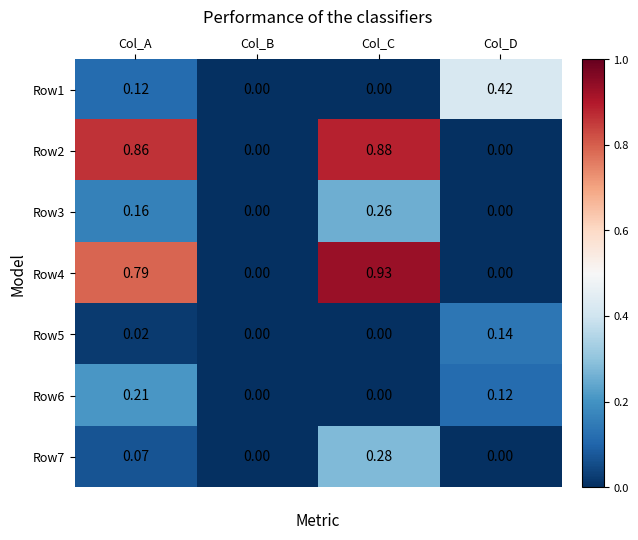

At which category is the sum across all series the highest?

Col_C